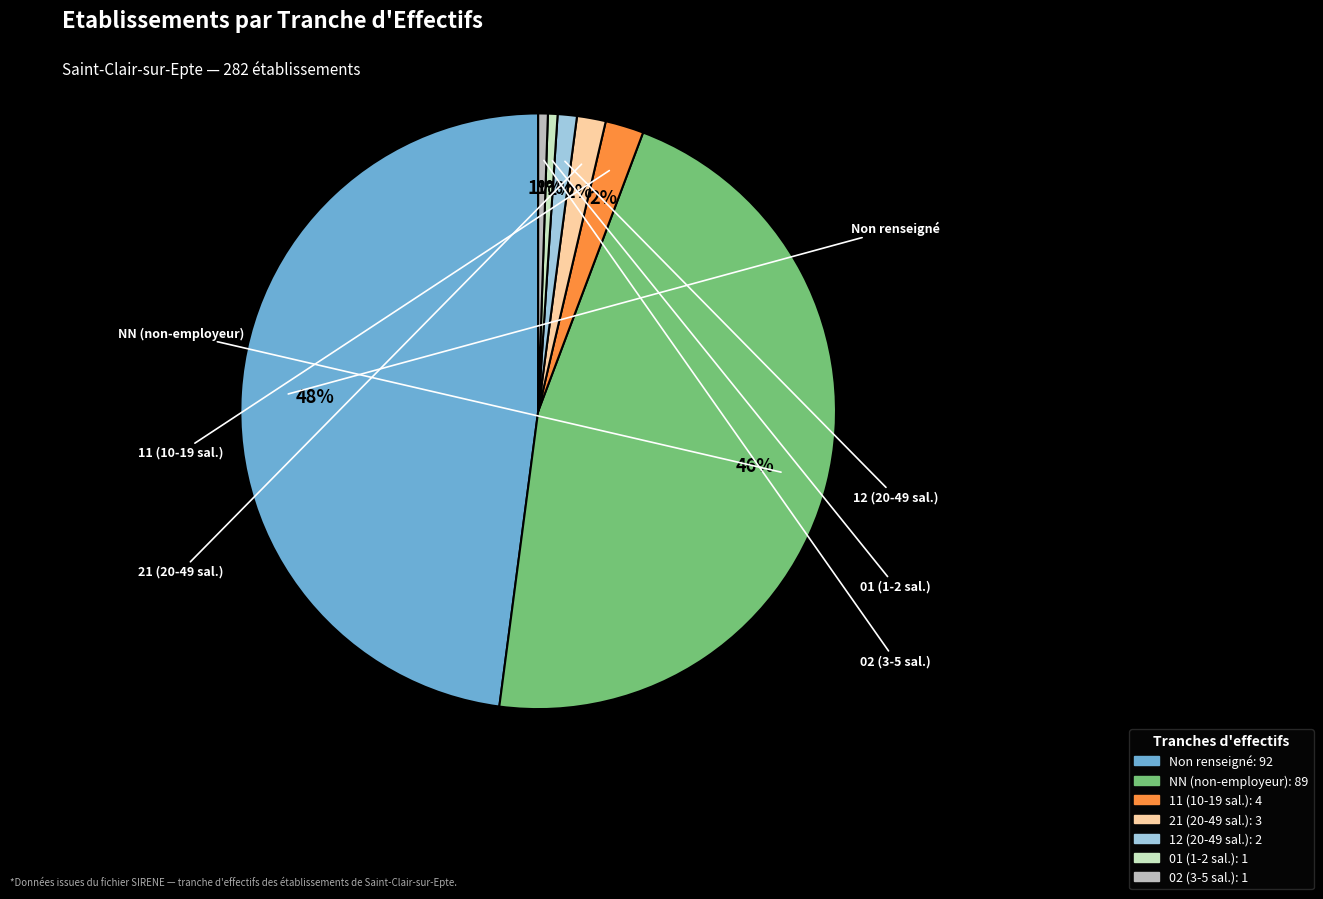

To the nearest percent, what is the average slice percentage?

14%